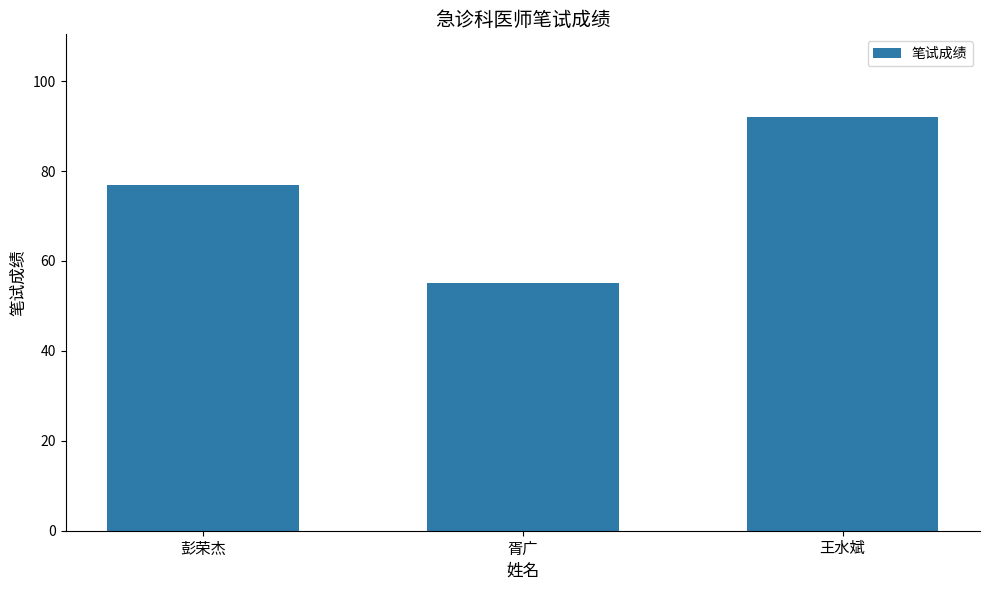

What is the sum of all values?

224